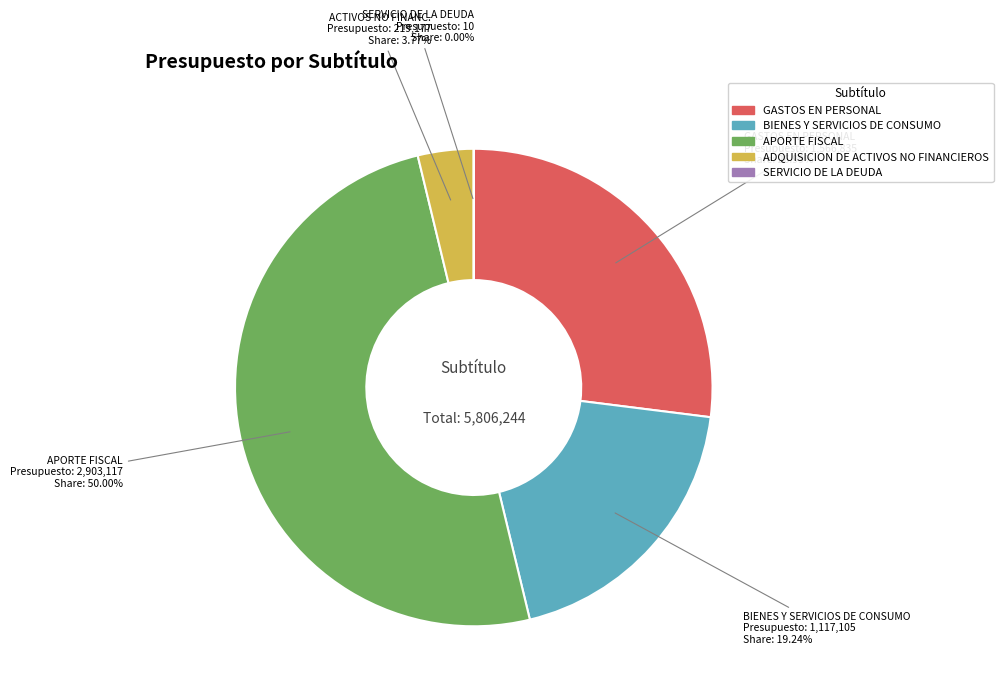

True or false: BIENES Y SERVICIOS DE CONSUMO accounts for 19% of the total.

True